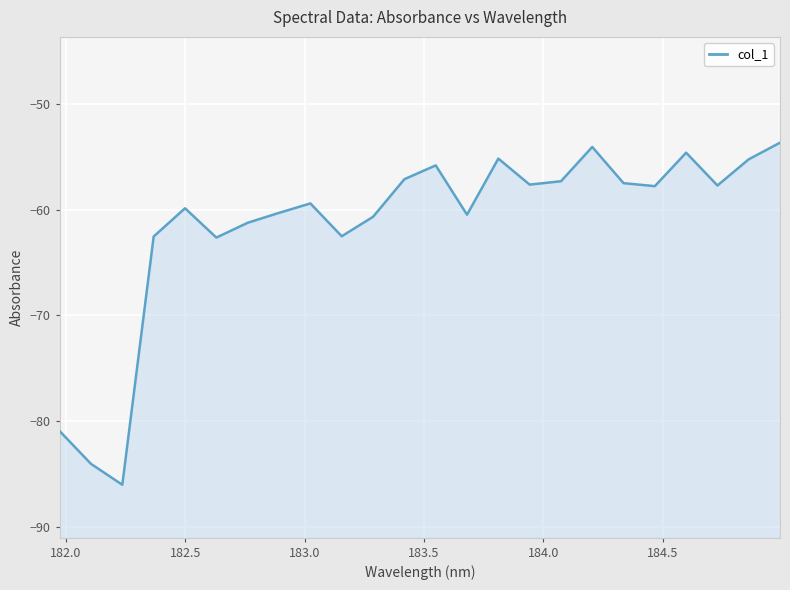

How many distinct data groups are displayed?

1